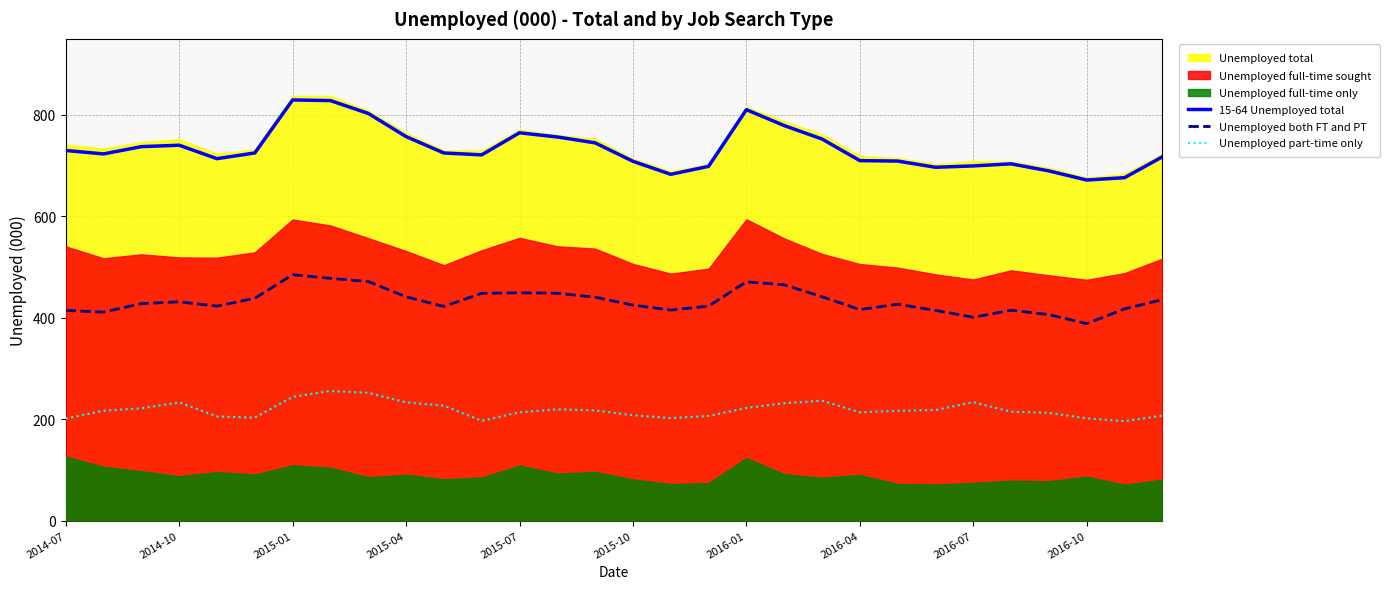

How many interior local peaks does the 15-64 Unemployed total series have?

5